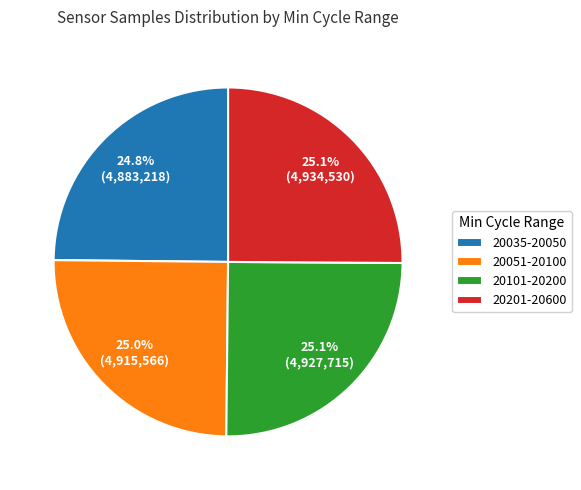

Combined, do 20035-20050 and 20201-20600 account for over 50%?

No